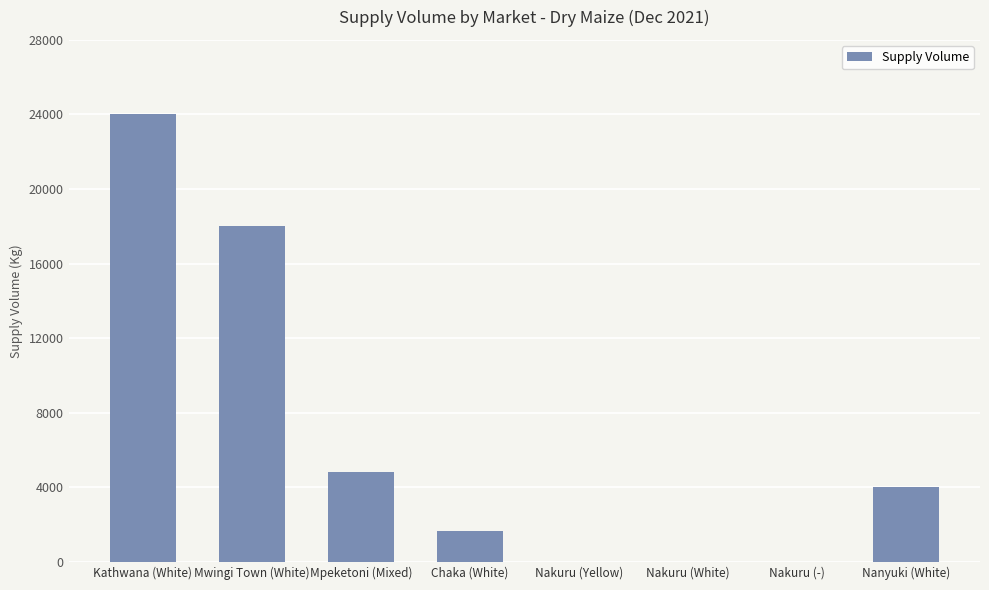

What is the maximum value shown in the chart?

24000